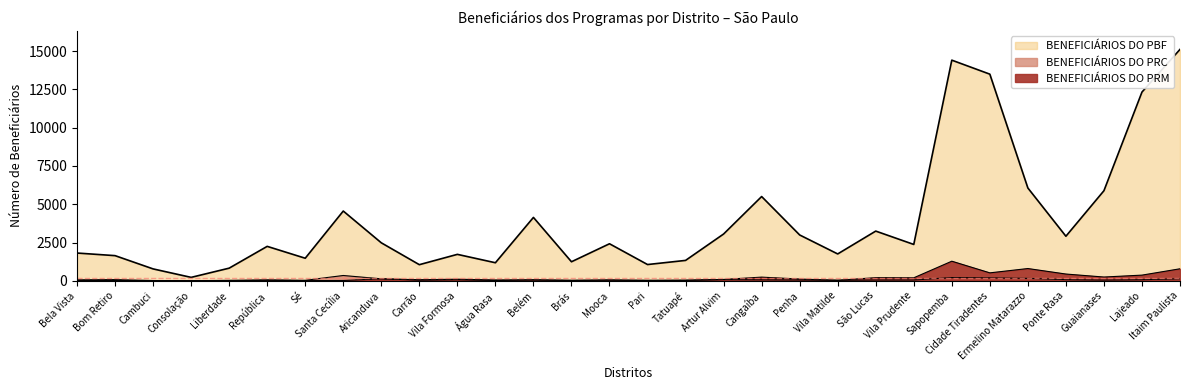

Between Cidade Tiradentes and Aricanduva, which is larger?

Cidade Tiradentes